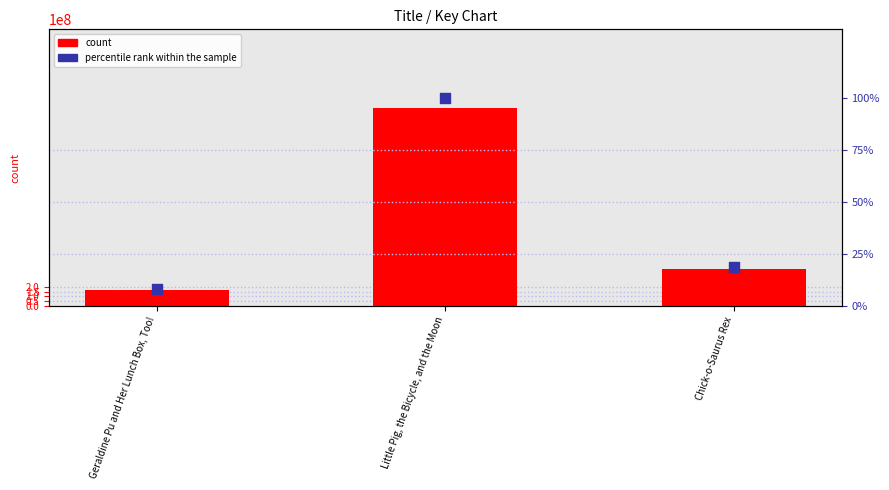

Which series has the largest Y range (max minus min)?

Key